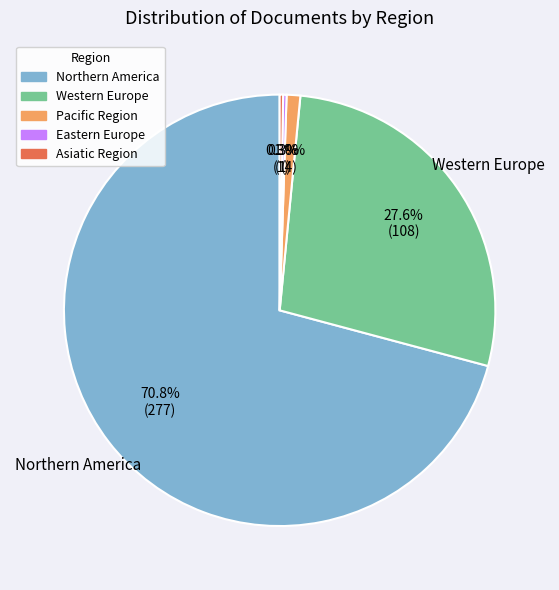

Approximately how many times larger is the value at Western Europe compared to Northern America?

0.4